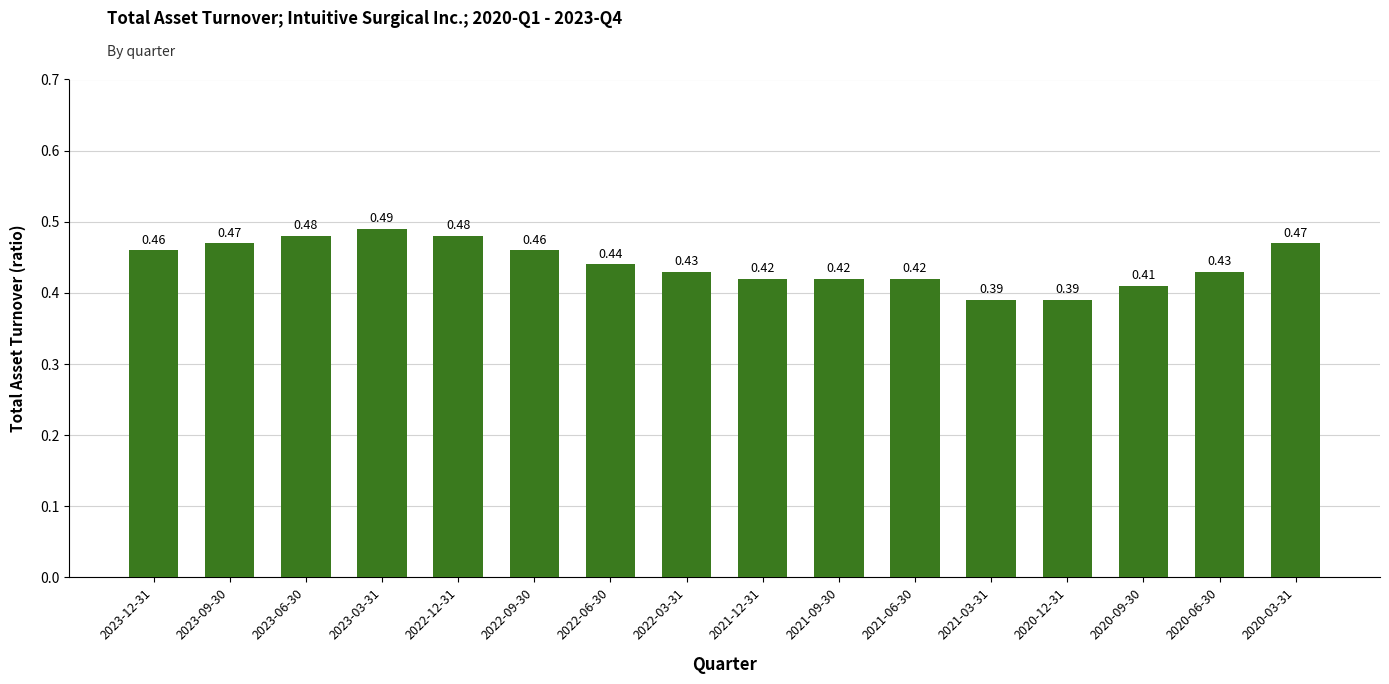

What is the sum of the values at 2020-03-31 and 2022-03-31?

0.9